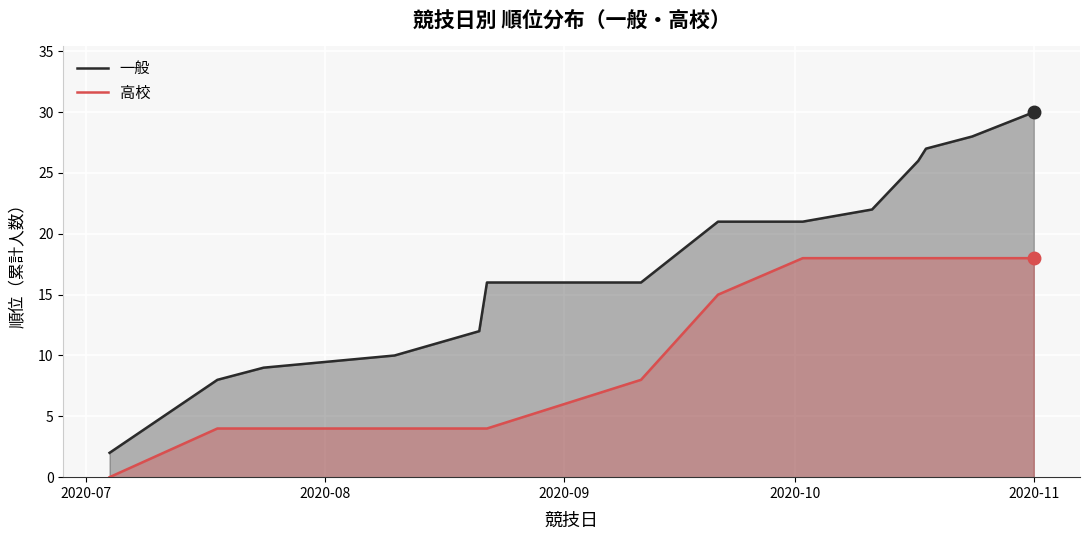

Which series has the largest total across all categories?

一般